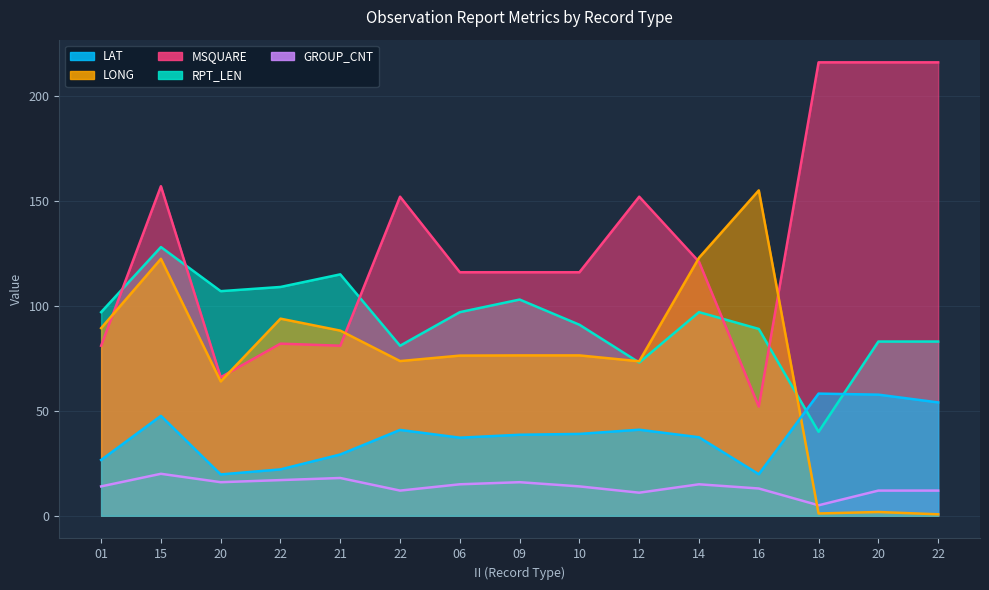

True or false: RPT_LEN has a value of 64.5 at 18.

False